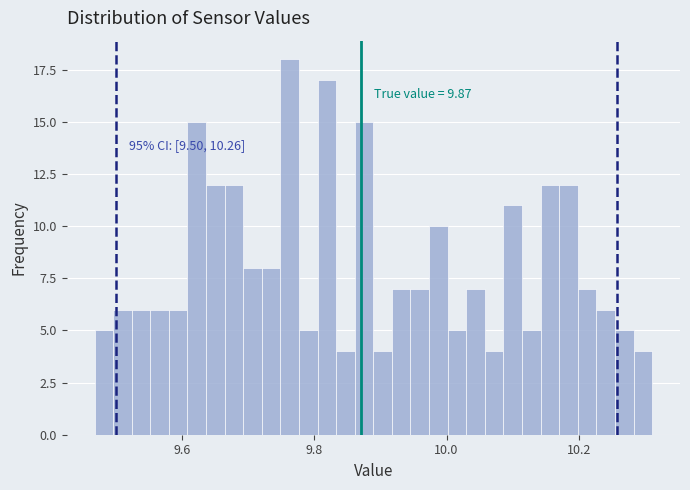

Around what value on the x-axis is the tallest bar? Give the approximate position of its centre, as read against the axis.

9.76